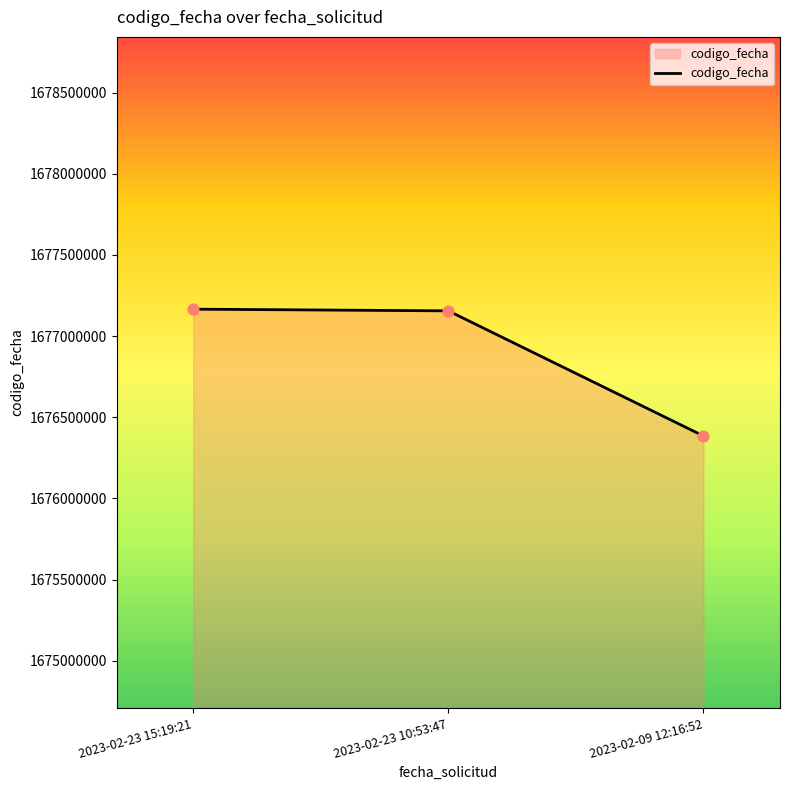

Approximately how many times larger is the value at 2023-02-23 15:19:21 compared to 2023-02-09 12:16:52?

1.0